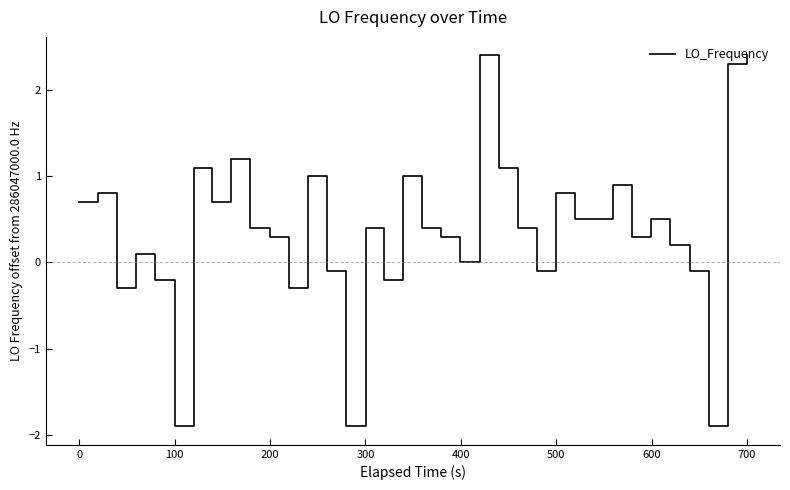

What is the difference between the maximum and minimum values?

4.3